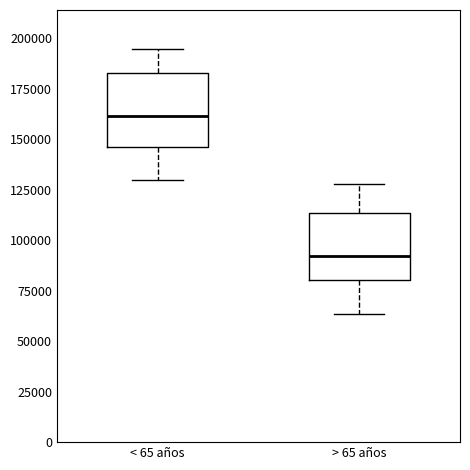

Reading left to right, transcribe this box plot: for each box, give where its median line is, the range the box spans, and where its two whiskers end, as read against the y-axis. The values are not printed on the chart, so give them approximately, as read against the axis.

< 65 años: median 160000, box 145000 to 185000, whiskers 130000 to 195000
> 65 años: median 90000, box 80000 to 115000, whiskers 65000 to 130000